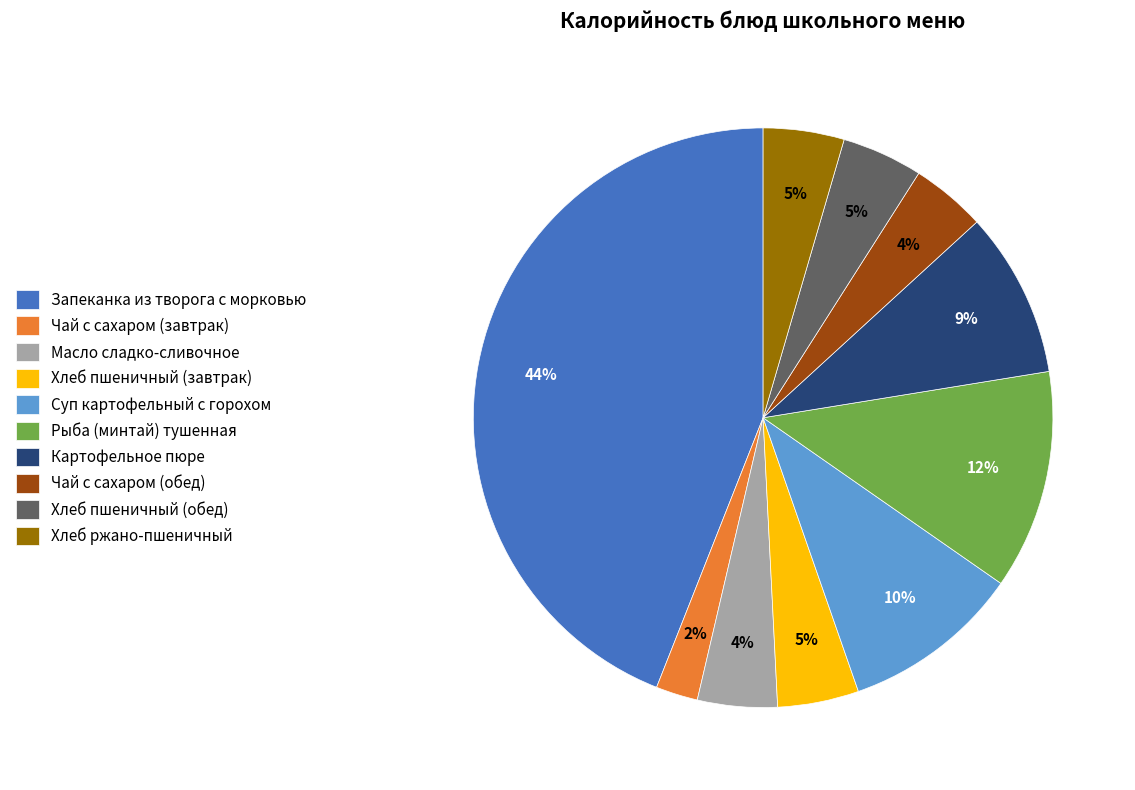

Which category has the biggest portion of the pie?

Запеканка из творога с морковью